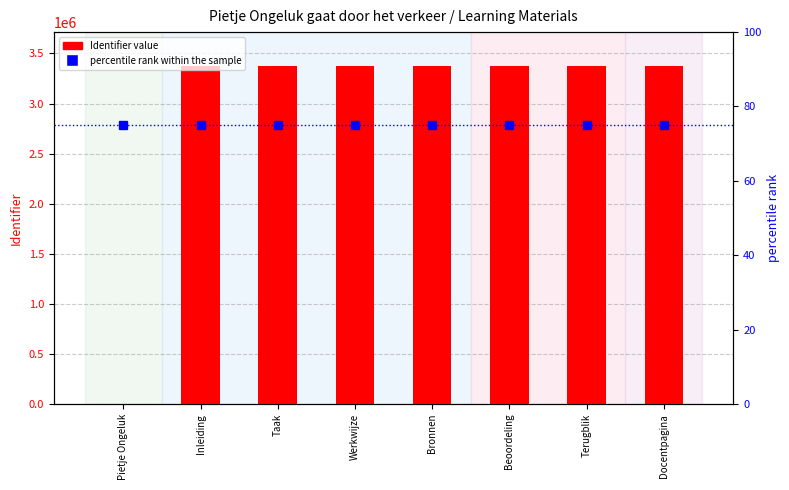

What is the label of the 6th bar from the left?

Beoordeling